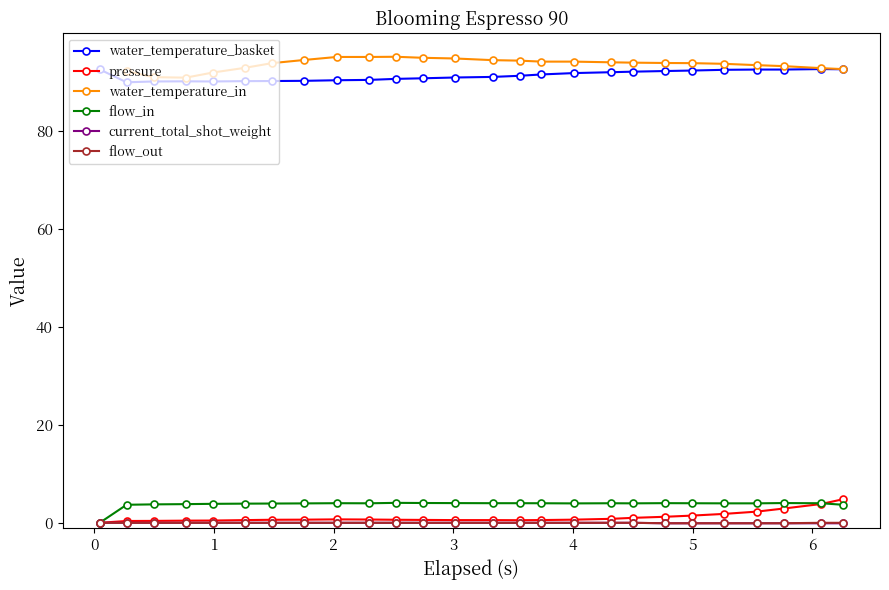

True or false: water_temperature_in has more than 1 points higher than both neighbors.

False